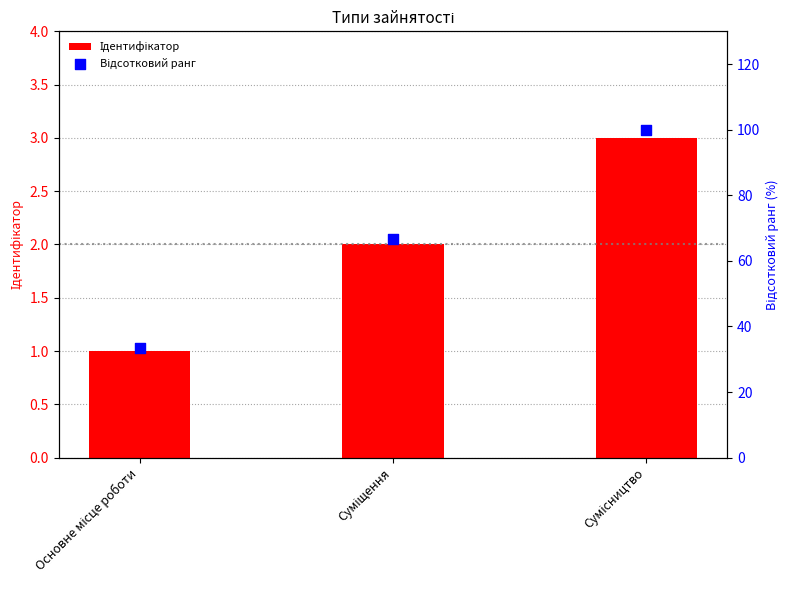

What are all the series names shown in the legend?

Ідентифікатор, Відсотковий ранг